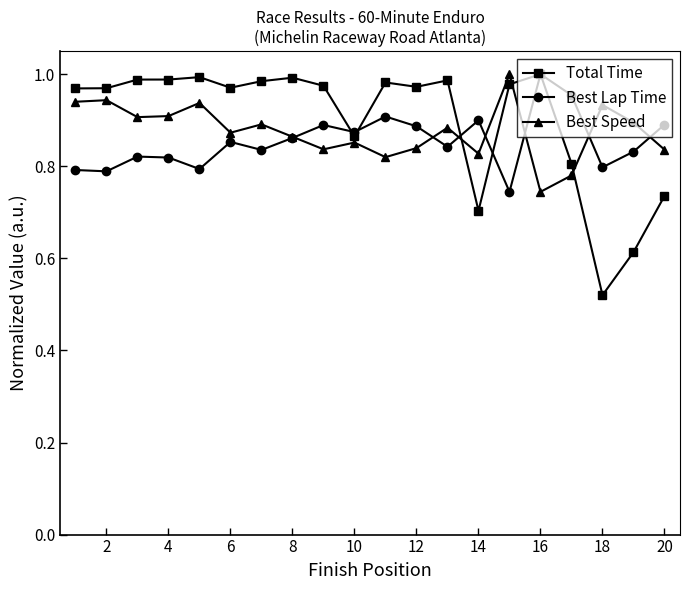

True or false: Best Lap Time has more than 1 points higher than both neighbors.

True